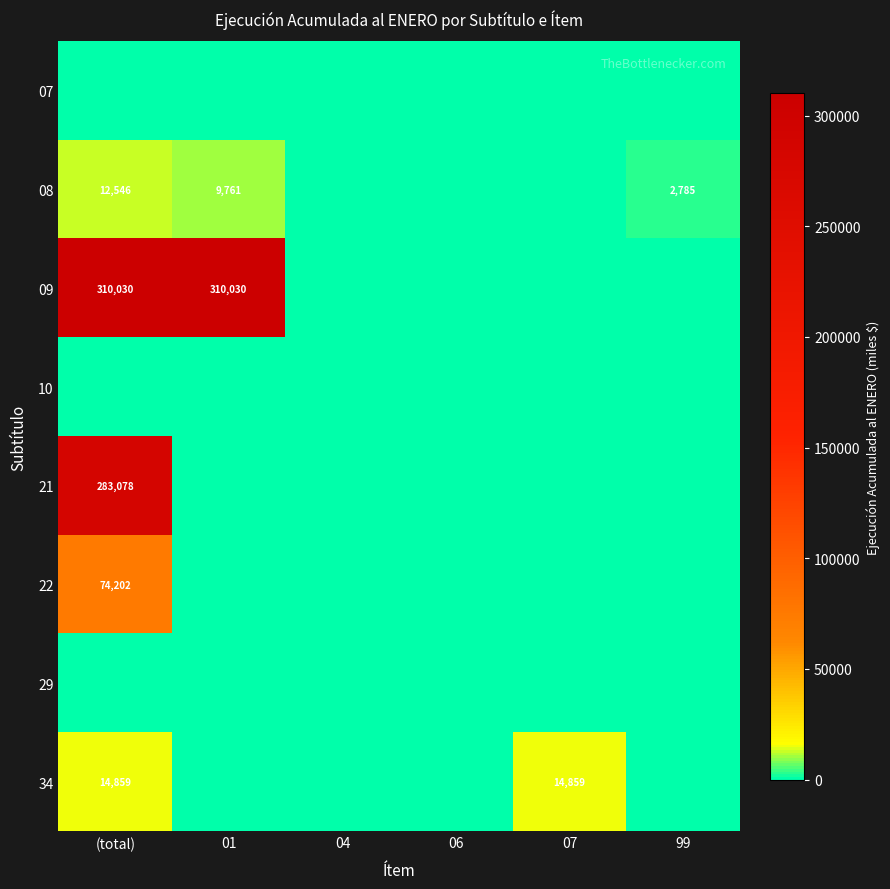

How many distinct data groups are displayed?

8